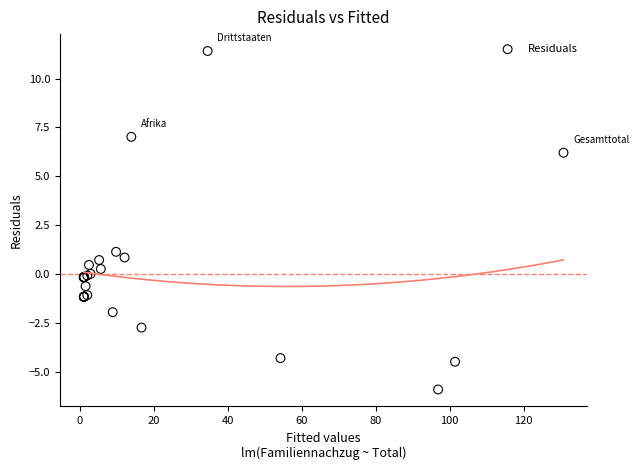

What Y value in the scatter plot is closest to 2?

1.1